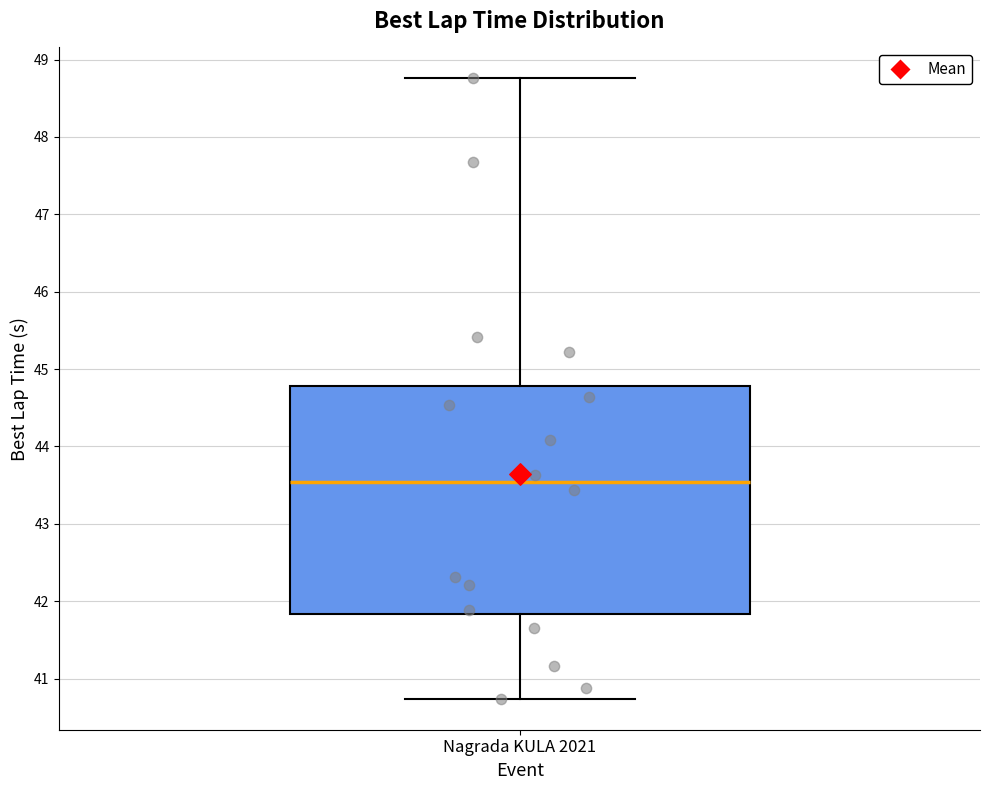

Read this box plot against the y-axis: the position of the median line, the range covered by the box, and the ends of both whiskers. The values are not printed on the chart, so give them approximately, as read against the axis.

median 43.5, box 41.8 to 44.8, whiskers 40.7 to 48.8